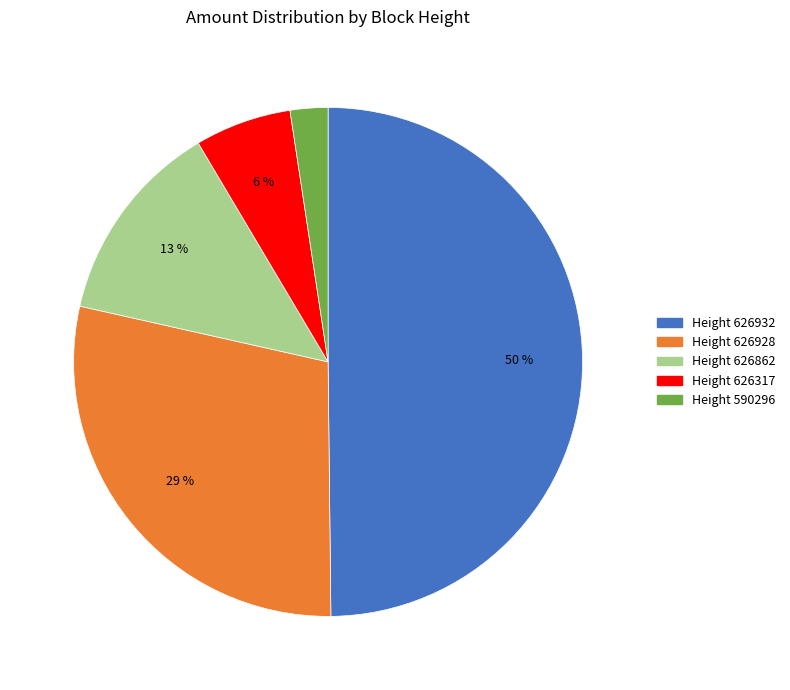

To the nearest percent, what is the average slice percentage?

20%